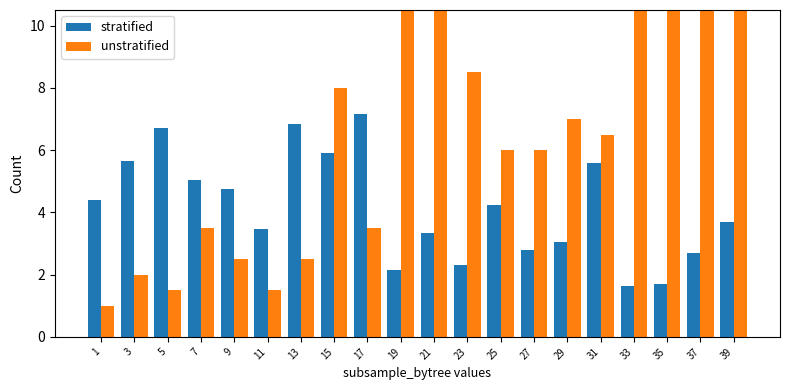

Reading left to right, what are all the values shown in this chart?

stratified: 4.4	5.7	6.7	5.0	4.8	3.5	6.8	5.9	7.2	2.1	3.4	2.3	4.2	2.8	3.0	5.6	1.6	1.7	2.7	3.7
unstratified: 1.0	2.0	1.5	3.5	2.5	1.5	2.5	8.0	3.5	12.0	12.5	8.5	6.0	6.0	7.0	6.5	18.5	24.0	11.0	21.0